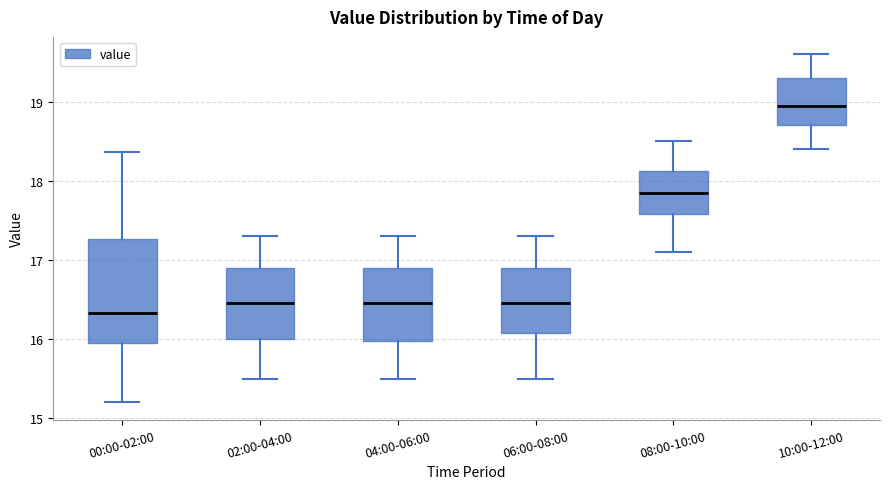

Which box has the highest median line?

10:00-12:00